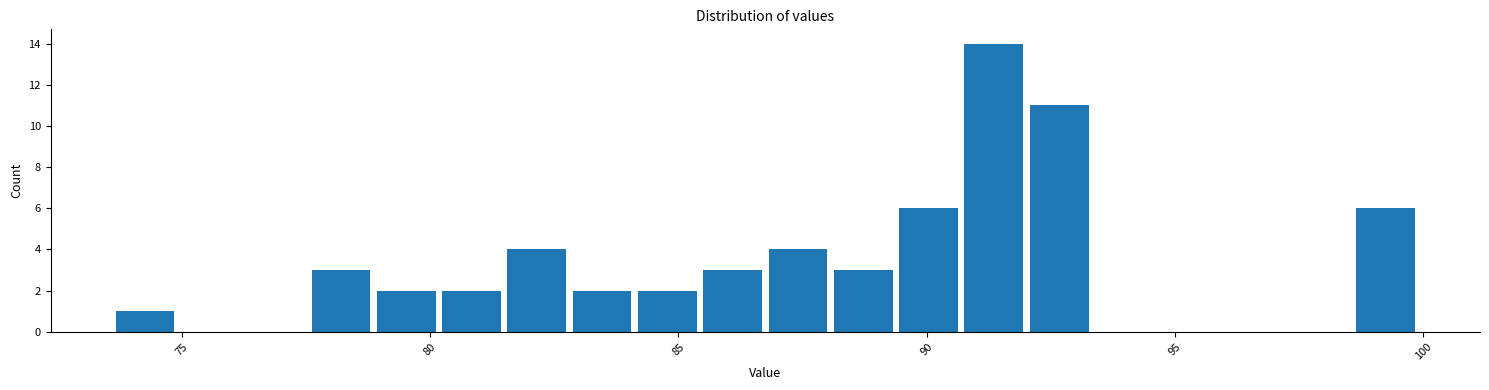

Read against the x-axis, roughly where is the centre of the tallest bar?

91.5